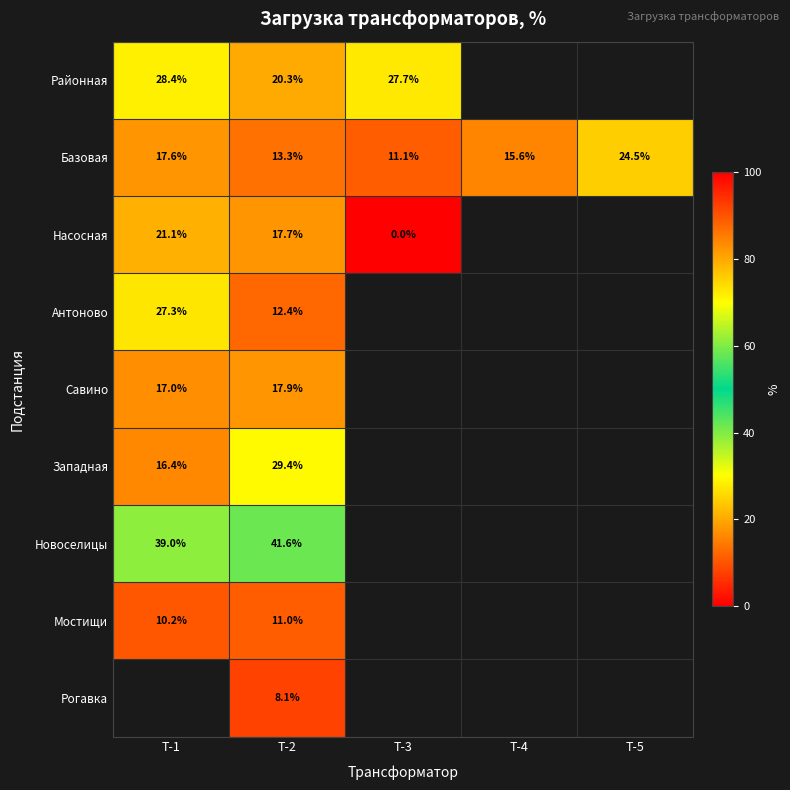

List the series in order of their peak value, lowest first.

Мостищи, Савино, Насосная, Базовая, Антоново, Районная, Западная, Новоселицы, Рогавка